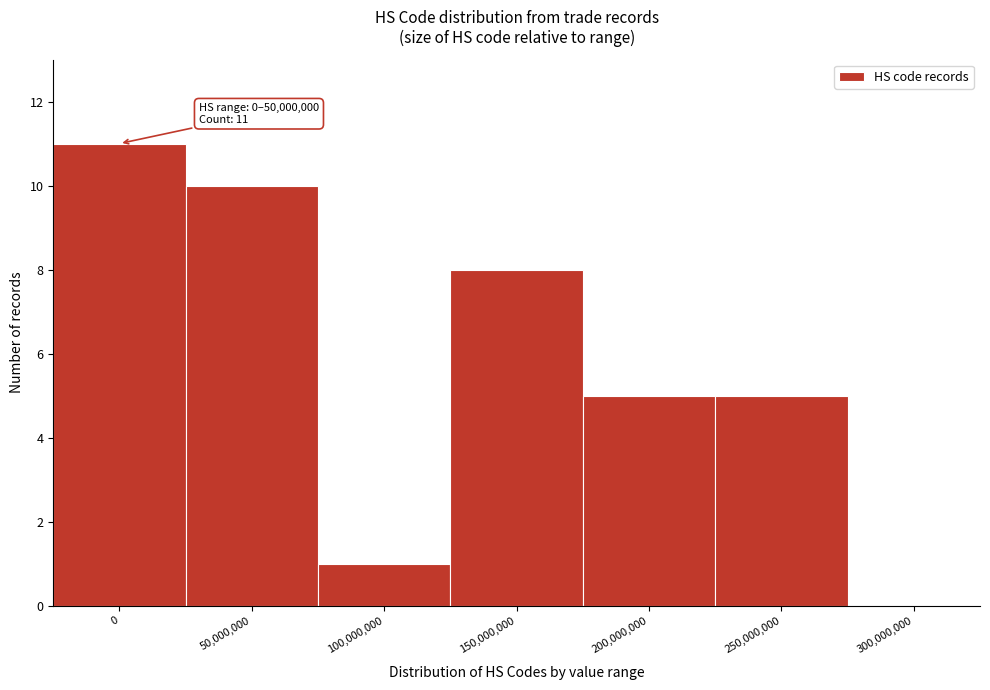

Reading right to left, list all the values displayed in this chart.

300,000,000=0	250,000,000=5	200,000,000=5	150,000,000=8	100,000,000=1	50,000,000=10	0=11